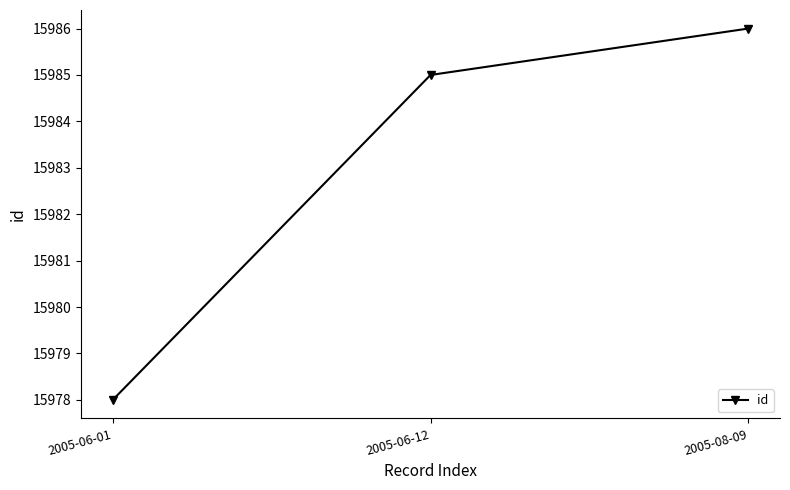

What is the average value?

15983